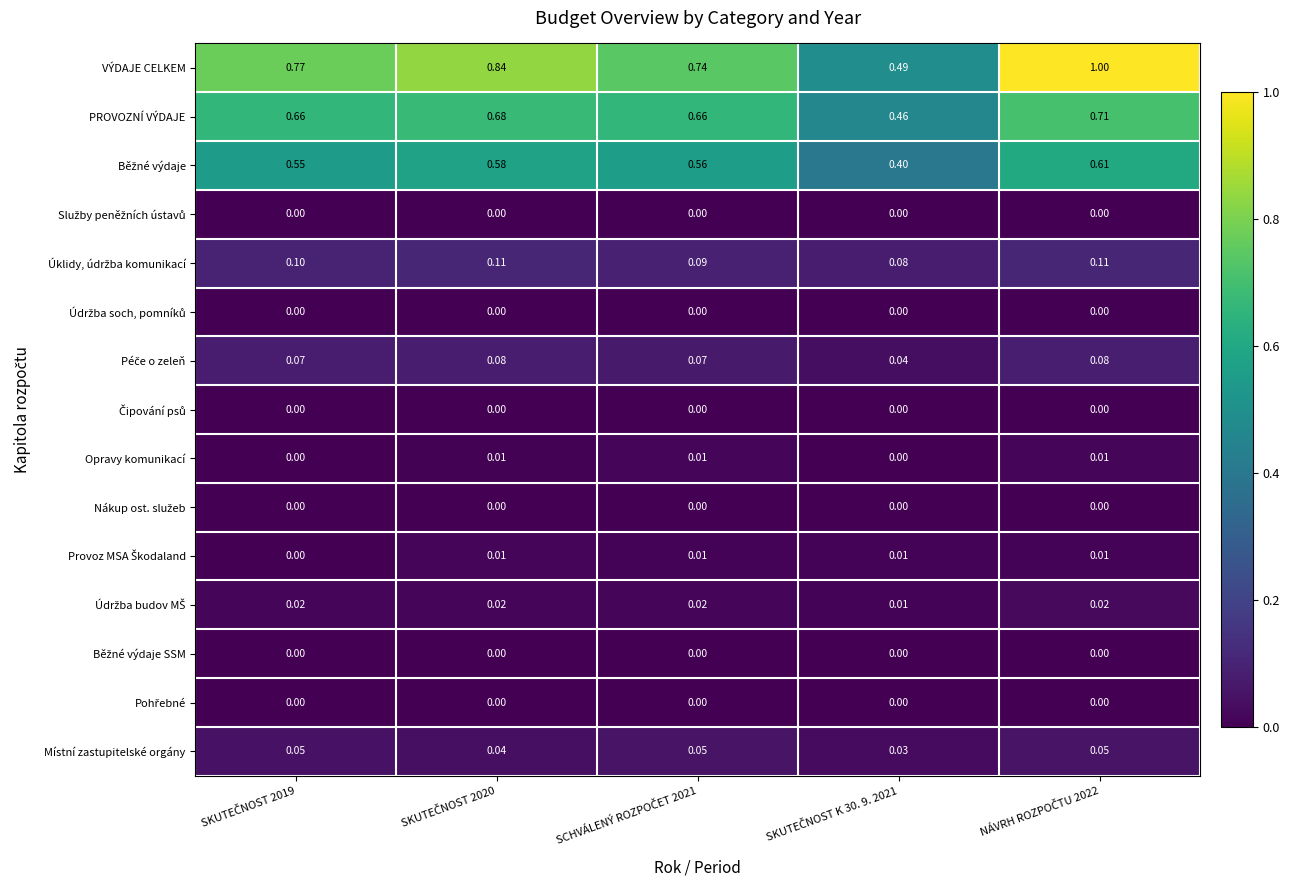

Which series has the largest total across all categories?

VÝDAJE CELKEM